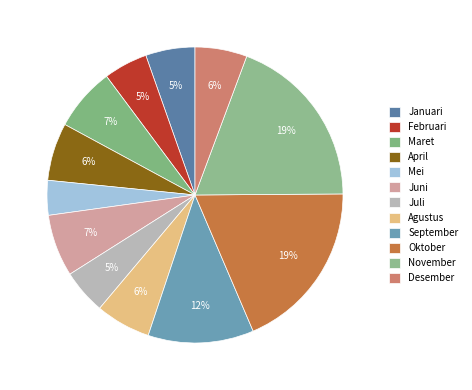

To the nearest percent, what portion does Januari represent?

5%